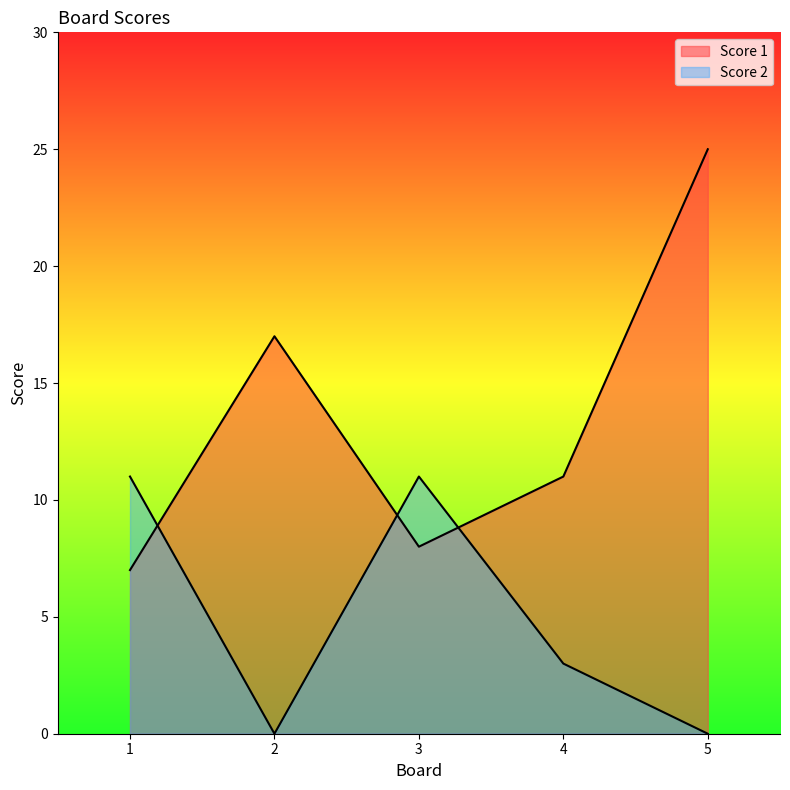

What is the approximate value of Score 2 at 4?

3